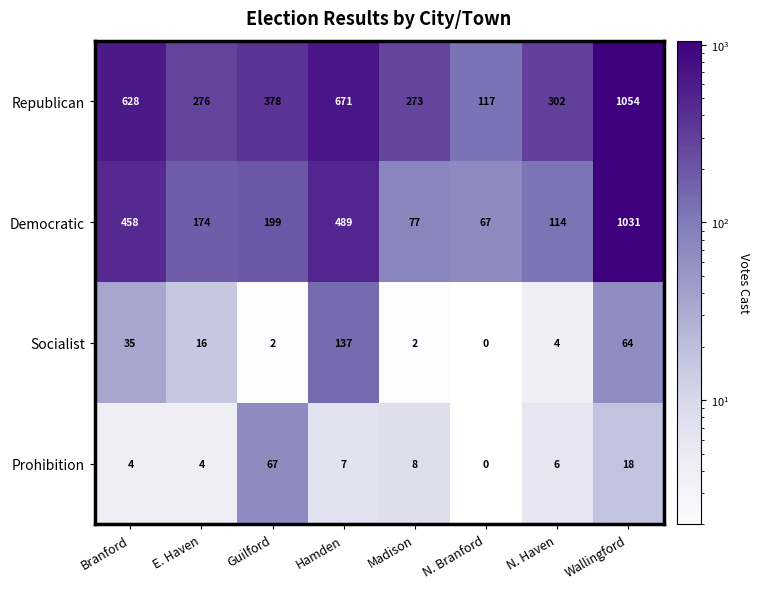

Which series has the largest total across all categories?

Republican